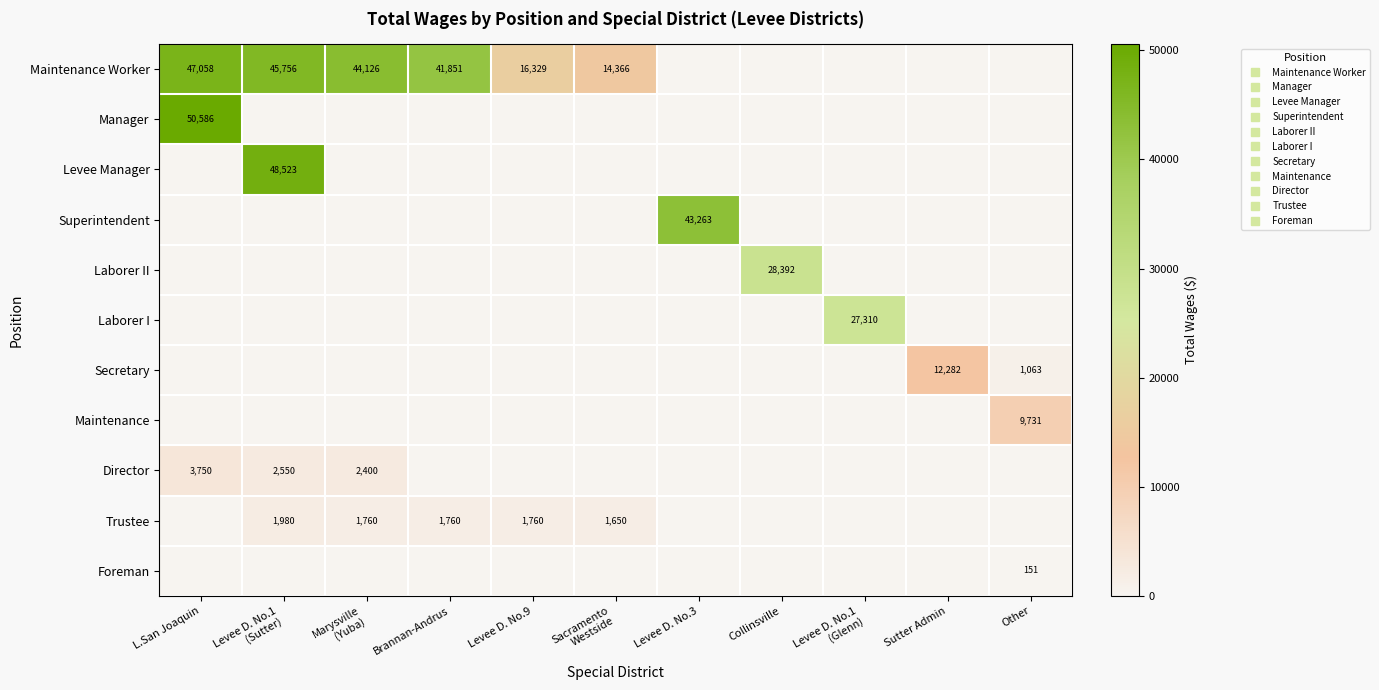

How many data points in Levee Manager are above 0?

1